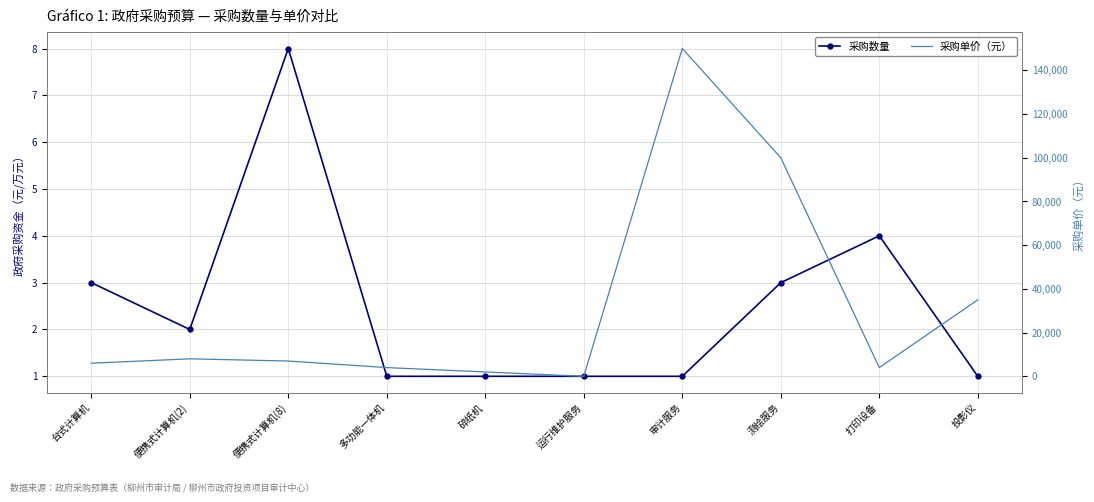

At how many categories does at least one series exceed 27193?

3